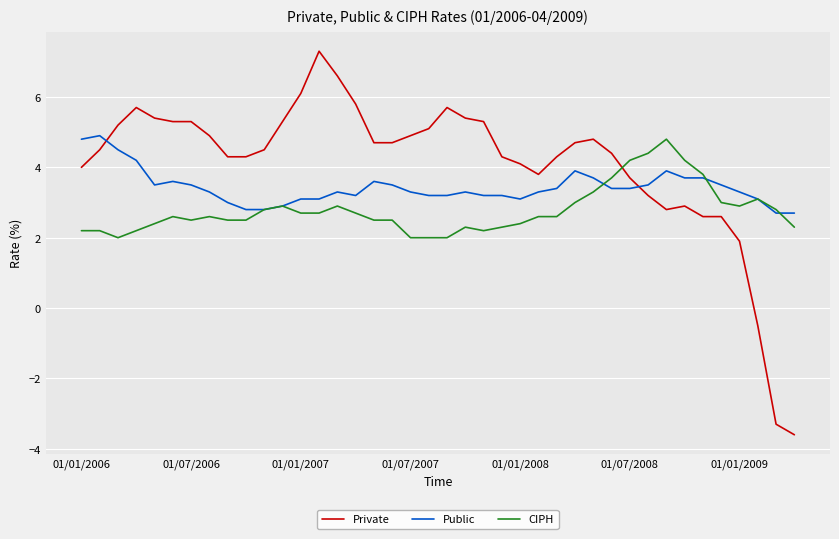

What is the maximum value for CIPH?

4.8